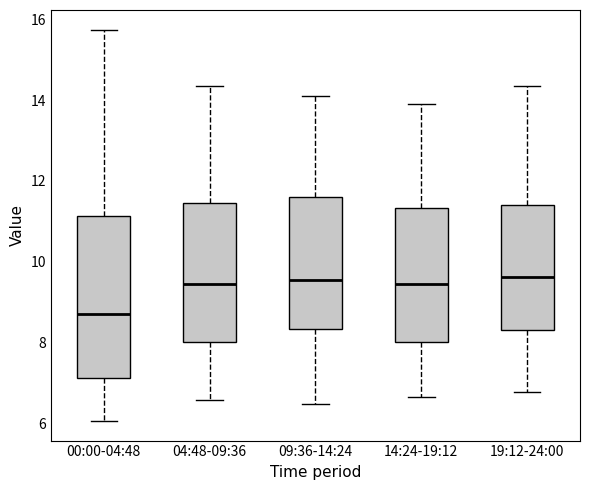

Reading left to right, read every box against the y-axis: the position of its median line, the range the box covers, and the ends of its whiskers. The values are not printed on the chart, so give them approximately, as read against the axis.

00:00-04:48: median 8.8, box 7.2 to 11.2, whiskers 6.0 to 15.8
04:48-09:36: median 9.4, box 8.0 to 11.4, whiskers 6.6 to 14.4
09:36-14:24: median 9.6, box 8.4 to 11.6, whiskers 6.4 to 14.2
14:24-19:12: median 9.4, box 8.0 to 11.4, whiskers 6.6 to 14.0
19:12-24:00: median 9.6, box 8.4 to 11.4, whiskers 6.8 to 14.4